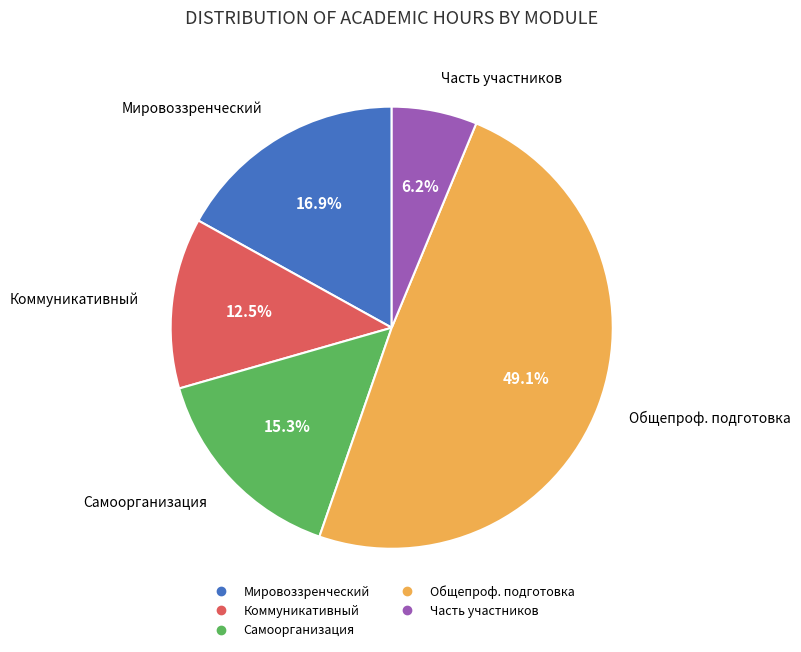

Is there any slice that represents more than half of the pie?

No